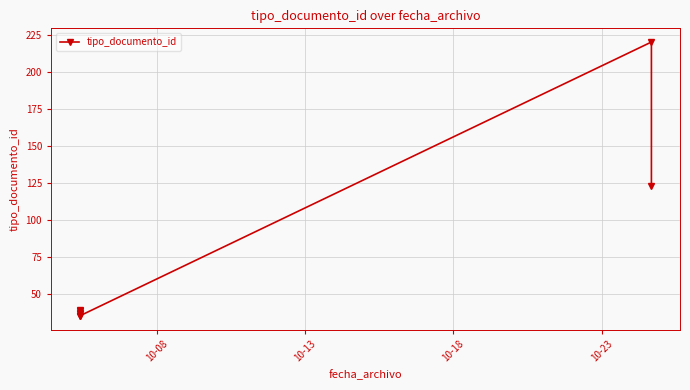

Reading right to left, what are all the values shown in this chart?

123	220	35	37	39	36	38	35